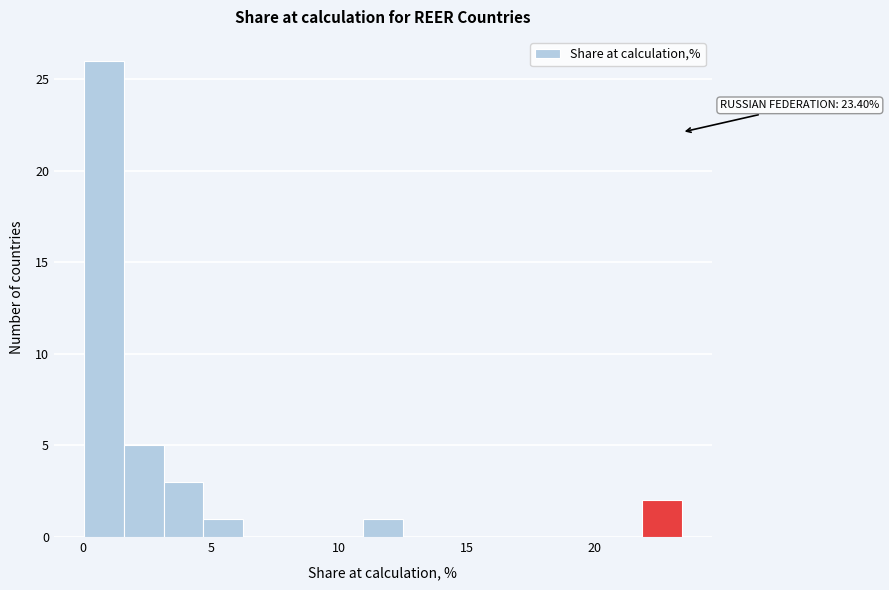

Around what value on the x-axis is the tallest bar? Give the approximate position of its centre, as read against the axis.

1.0